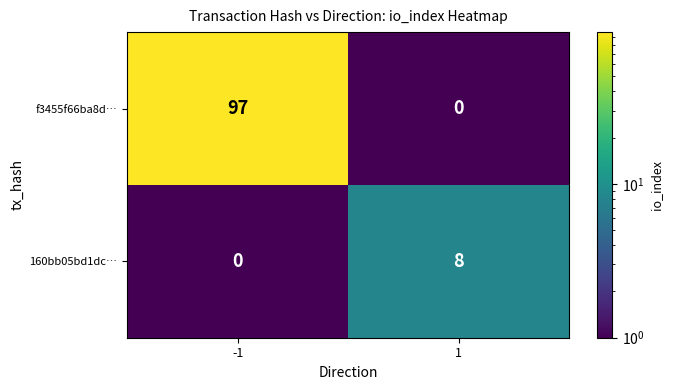

The value of 160bb05bd1dc… at 1 is 4. True or false?

False